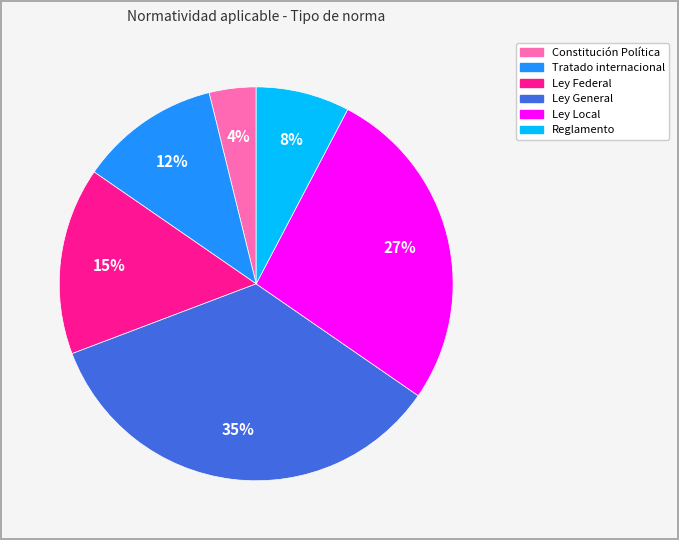

How many slices are in this pie chart?

6